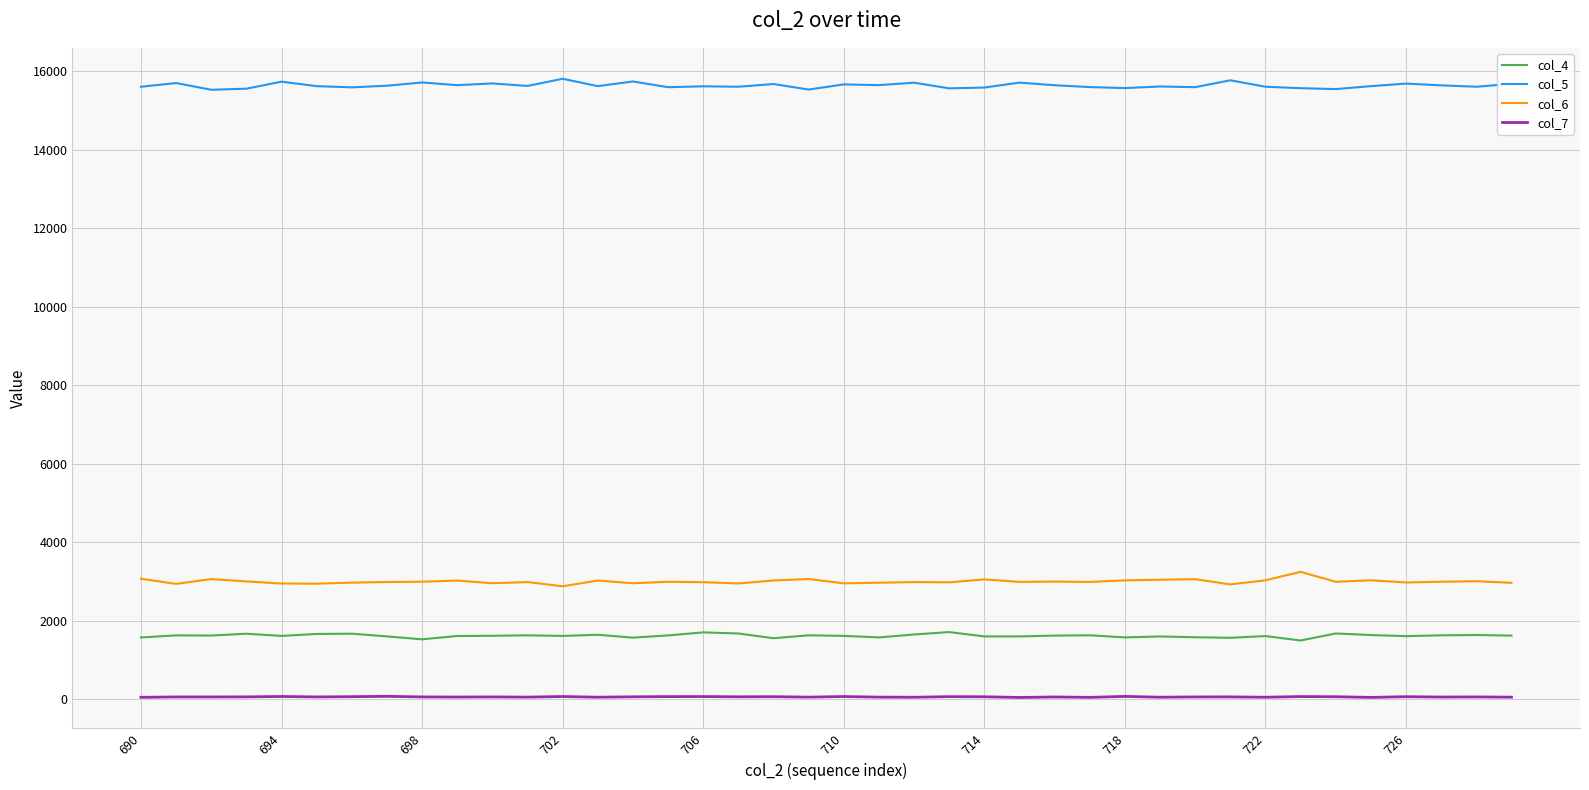

True or false: col_6 and col_4 intersect in this chart.

False